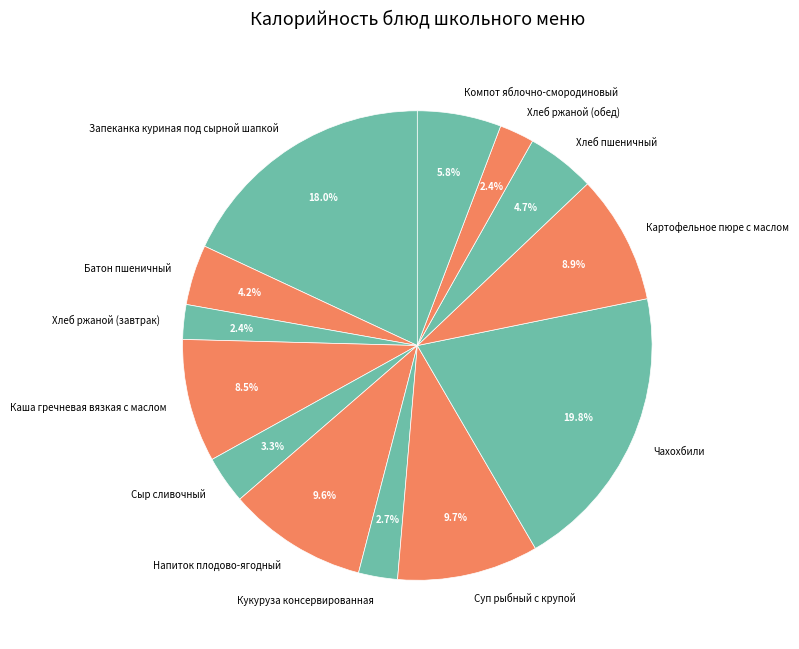

The Чахохбили slice represents 5% of the pie. True or false?

False